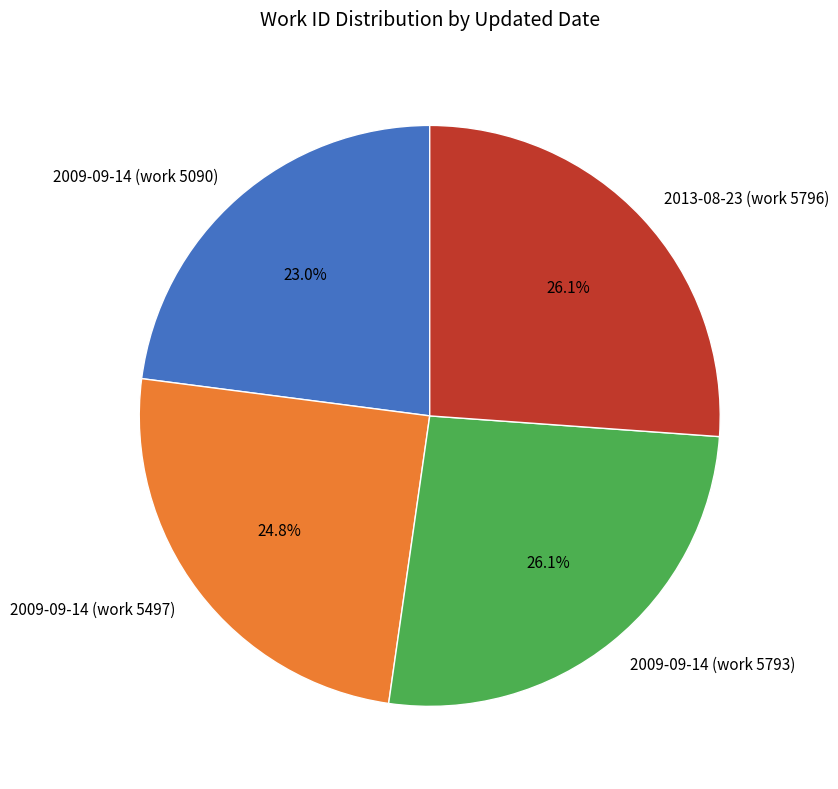

What percentage is the 2009-09-14 (work 5793) slice, to the nearest percent?

26%